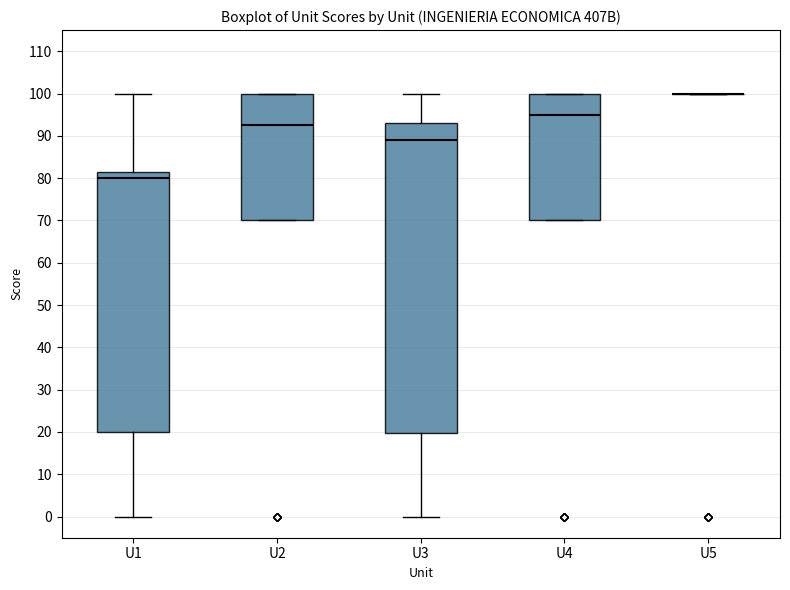

Which box is the tallest, from its lower edge to its upper edge?

U3